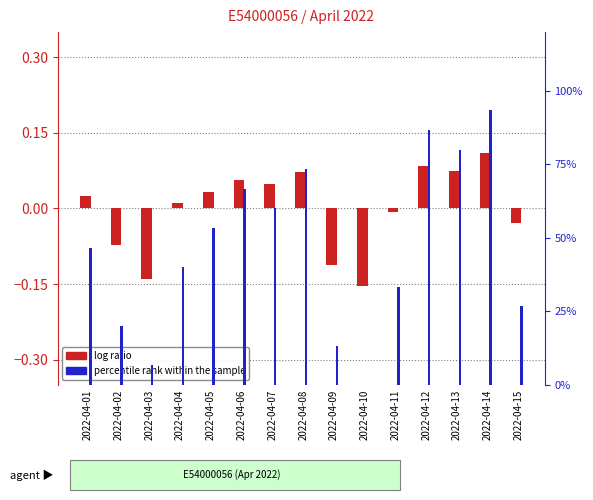

List the labels in order of log ratio value, smallest first.

2022-04-10, 2022-04-03, 2022-04-09, 2022-04-02, 2022-04-15, 2022-04-11, 2022-04-04, 2022-04-01, 2022-04-05, 2022-04-07, 2022-04-06, 2022-04-08, 2022-04-13, 2022-04-12, 2022-04-14